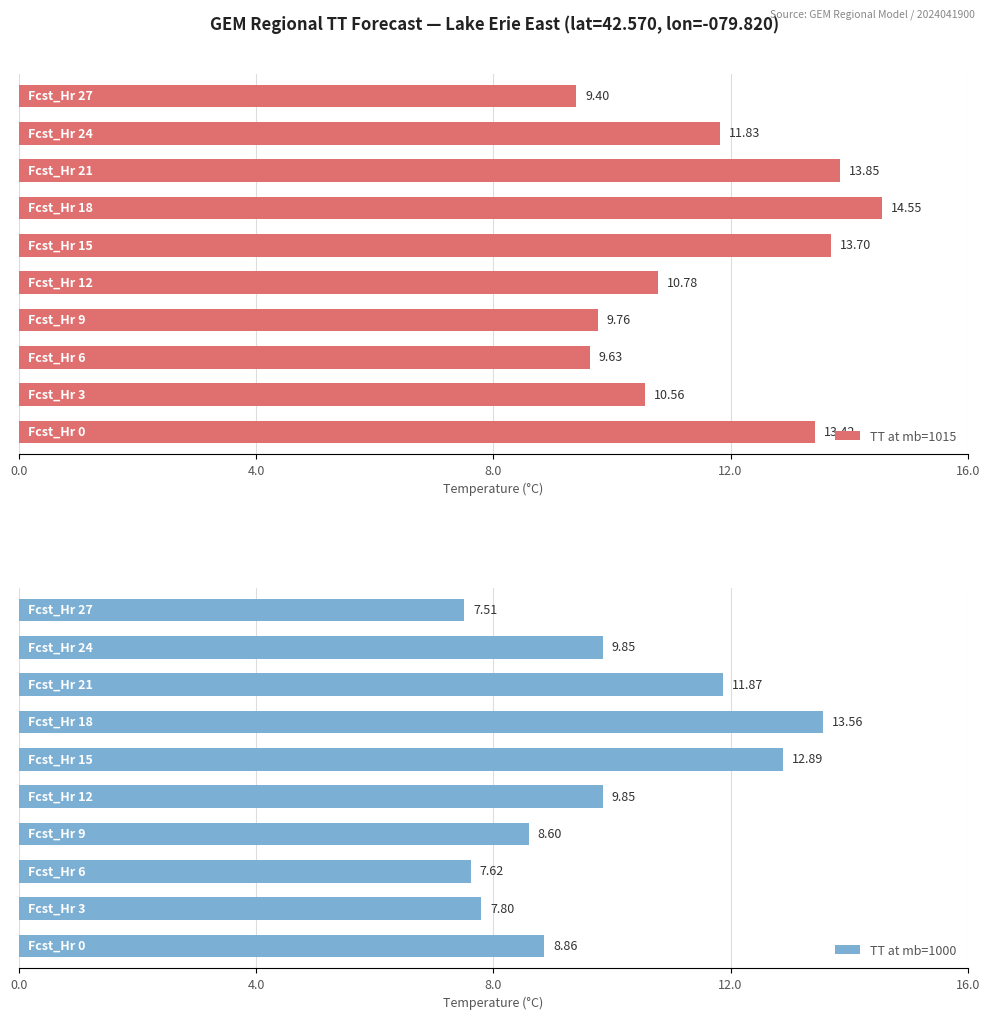

What is the sum of all TT at mb=1015 values?

117.5